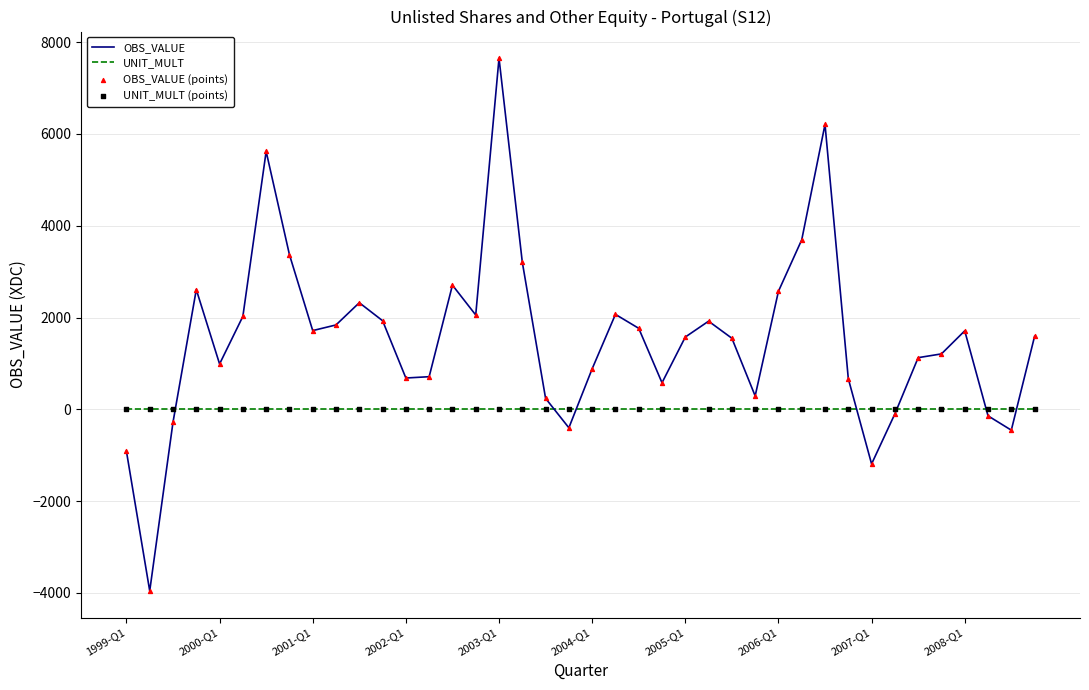

Which series has the widest spread of values?

OBS_VALUE